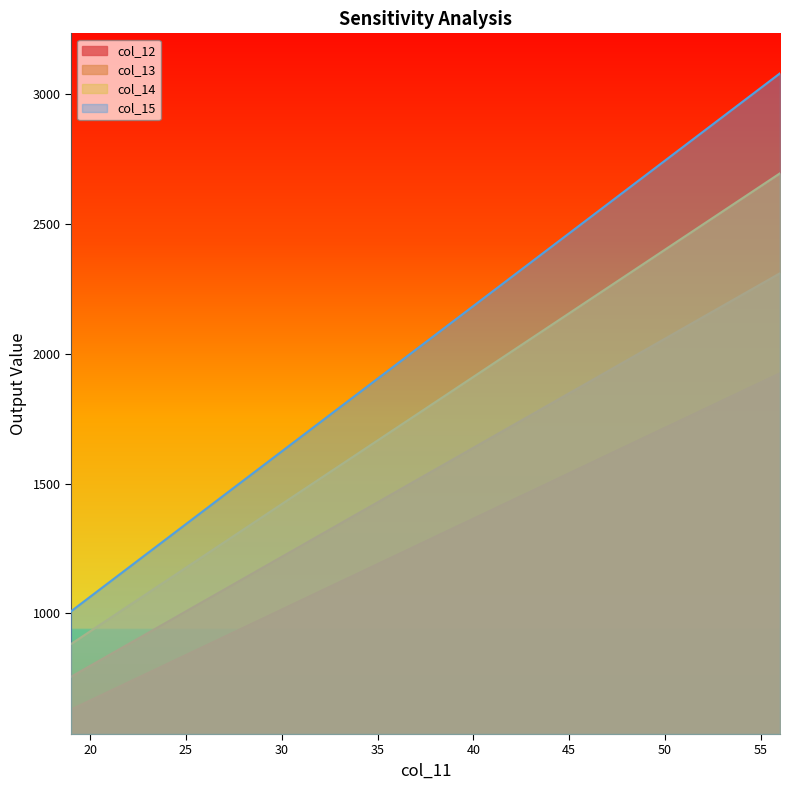

Which series has the largest total across all categories?

col_15